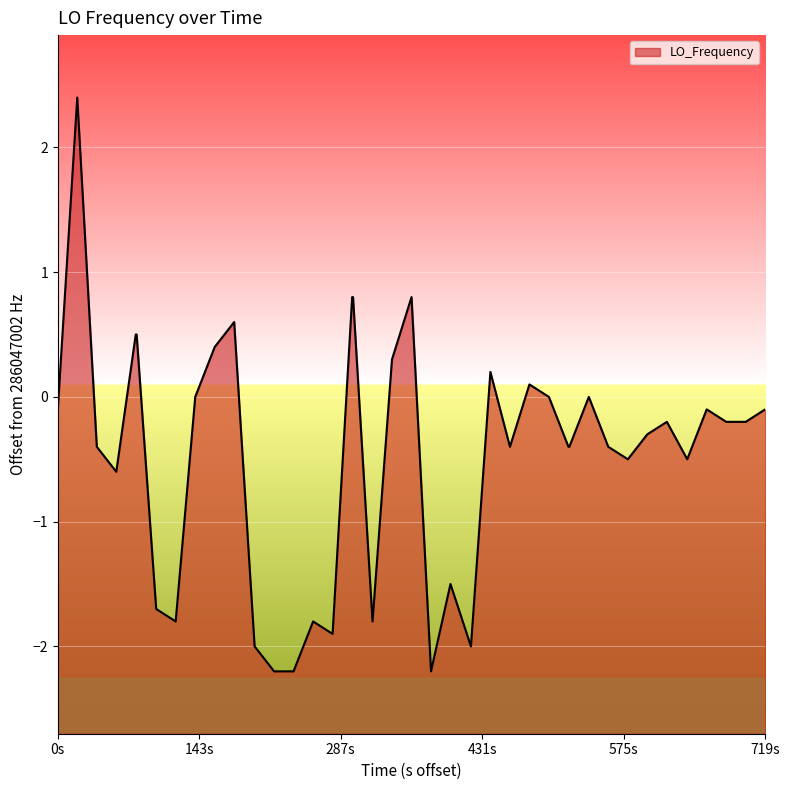

What is the maximum value shown in the chart?

2.4